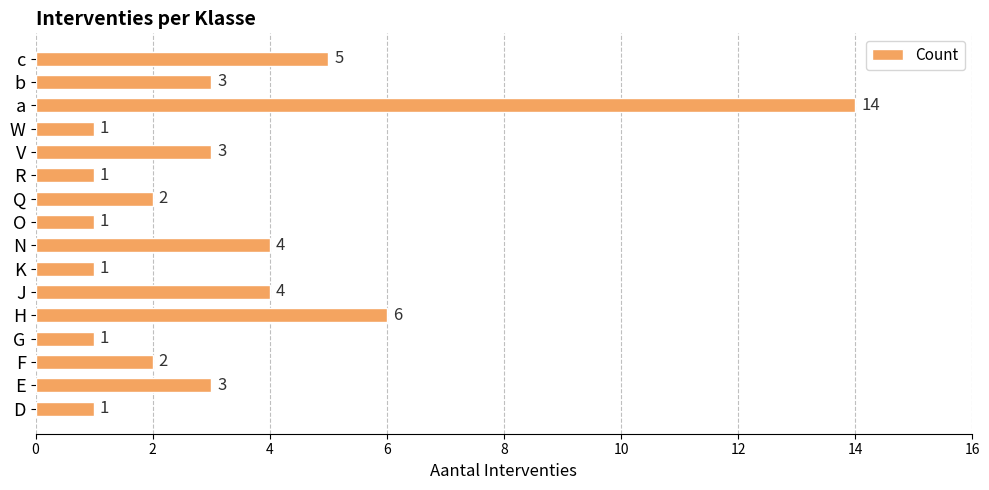

Between G and E, which is larger?

E